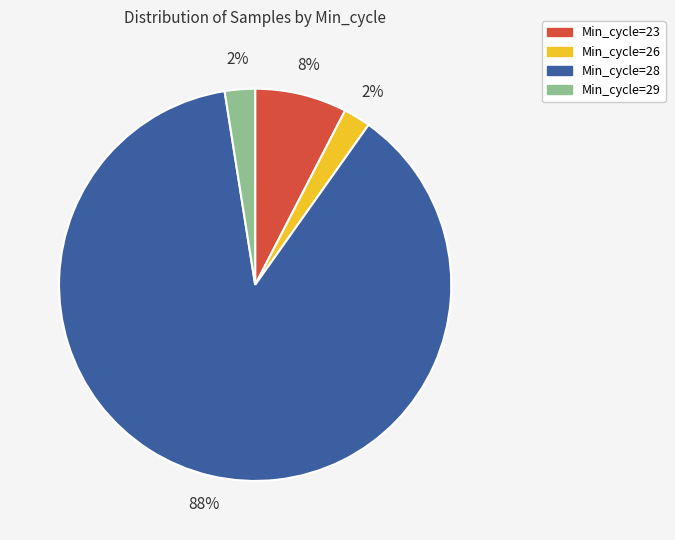

Count the number of slices in the pie.

4